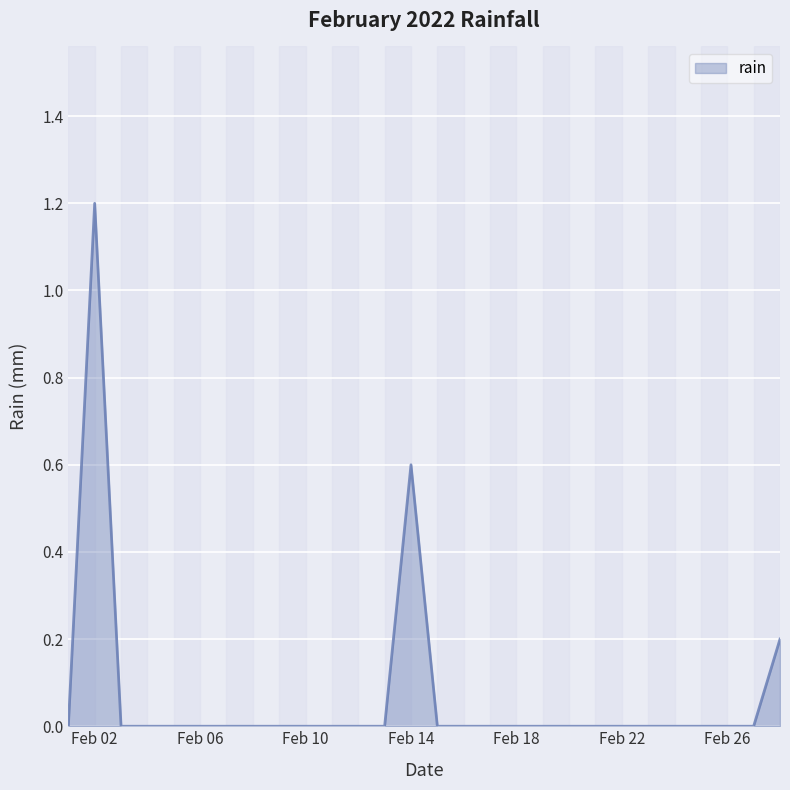

How many lines are shown in the chart?

1